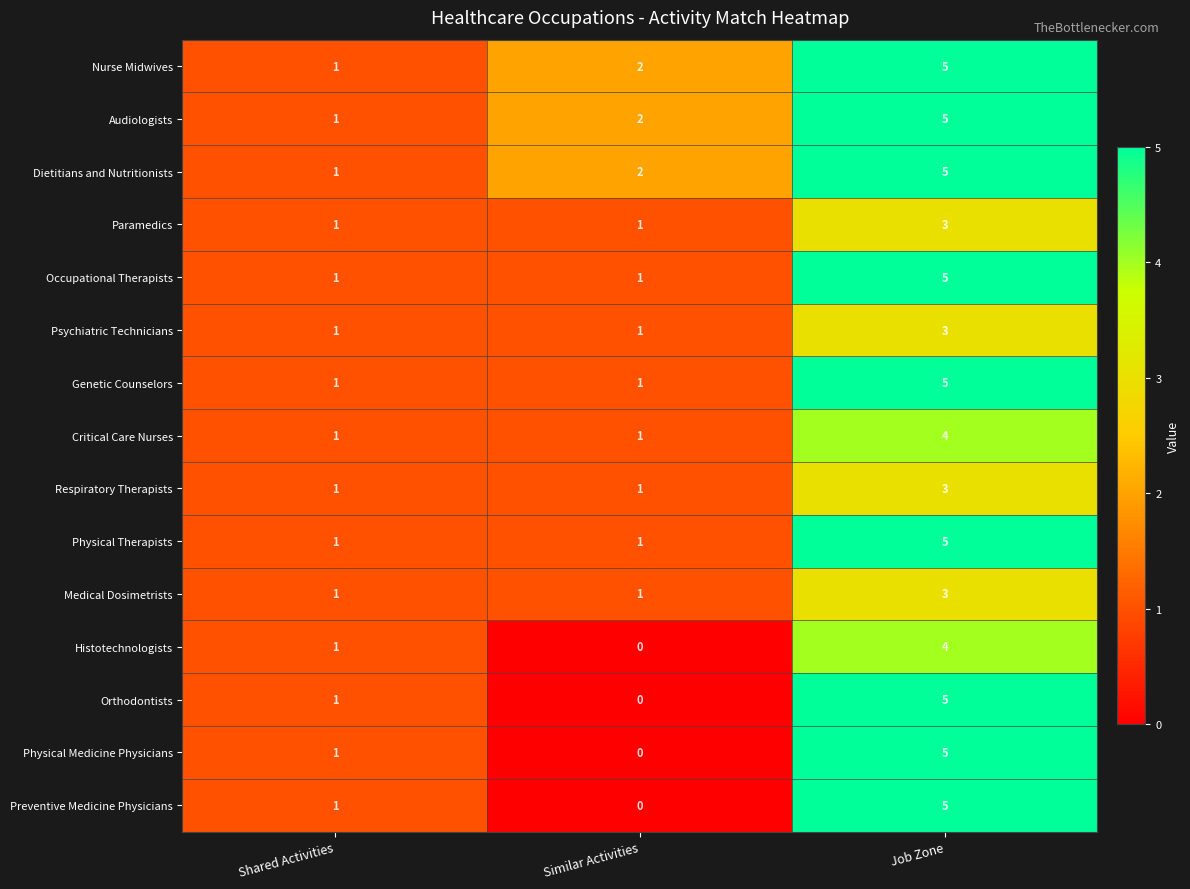

What is the greatest value displayed?

5